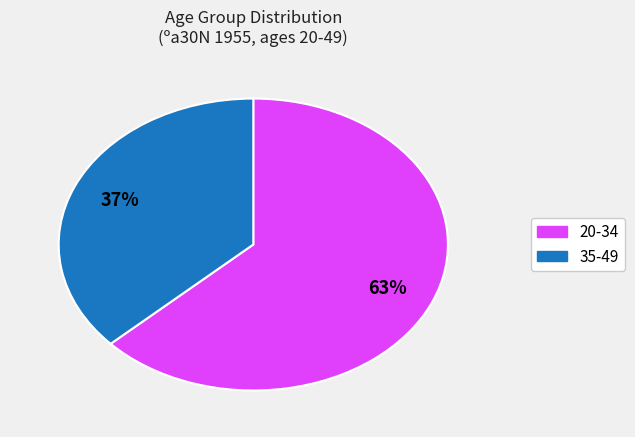

Is there any slice that represents more than half of the pie?

Yes